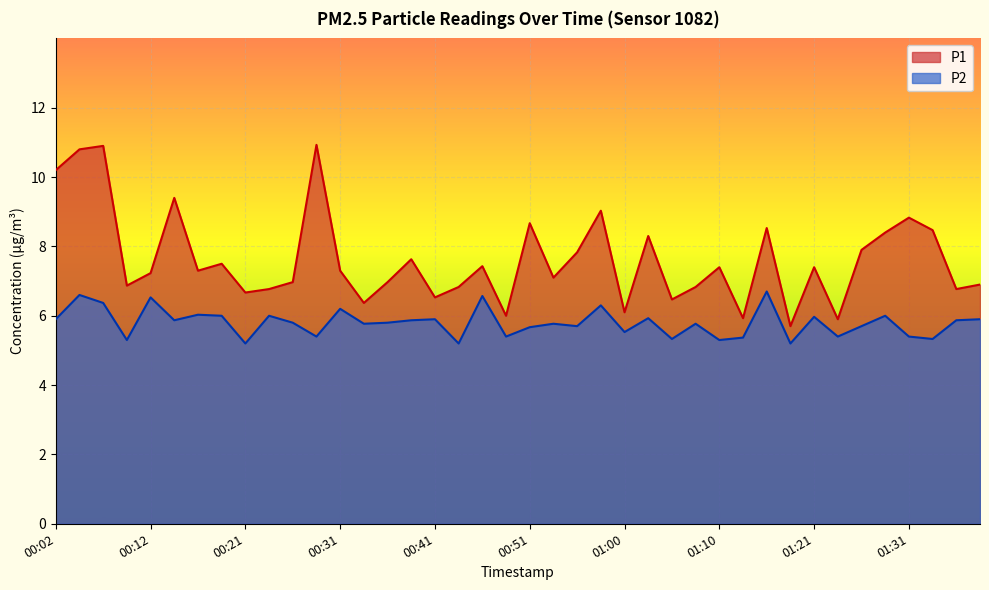

True or false: P1 and P2 intersect in this chart.

False